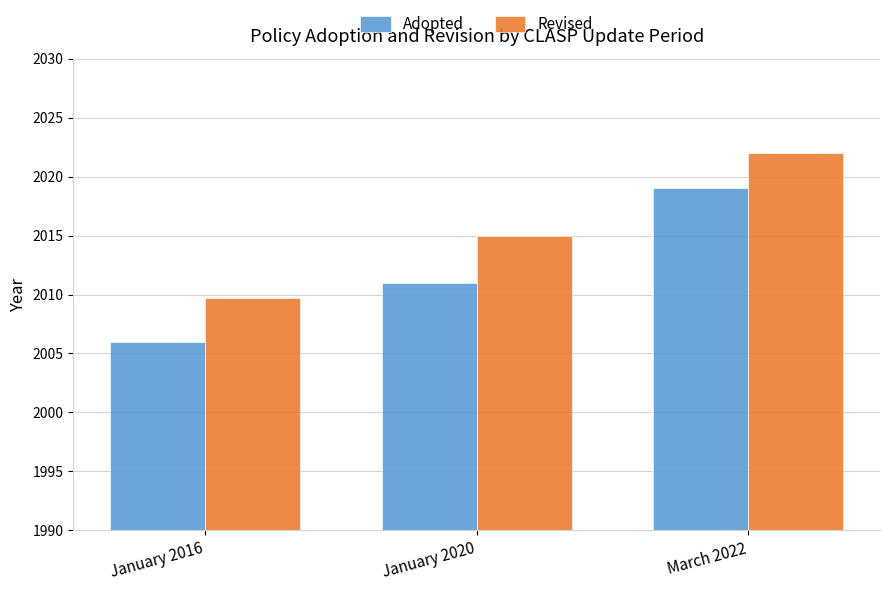

Which series has the widest spread of values?

Adopted